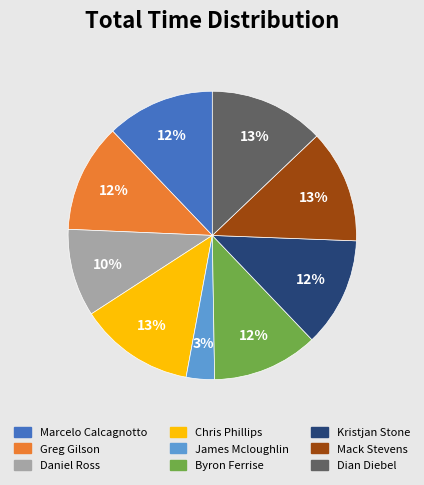

How many slices are in this pie chart?

9